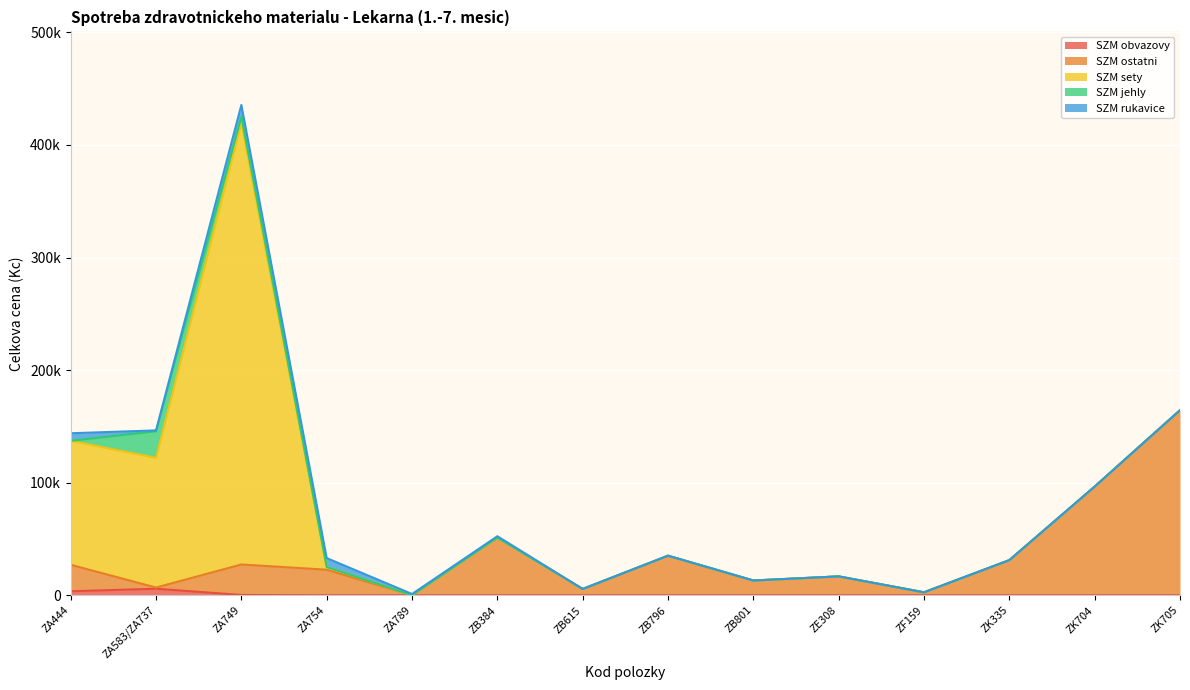

At which label does SZM ostatni reach its peak?

ZK705